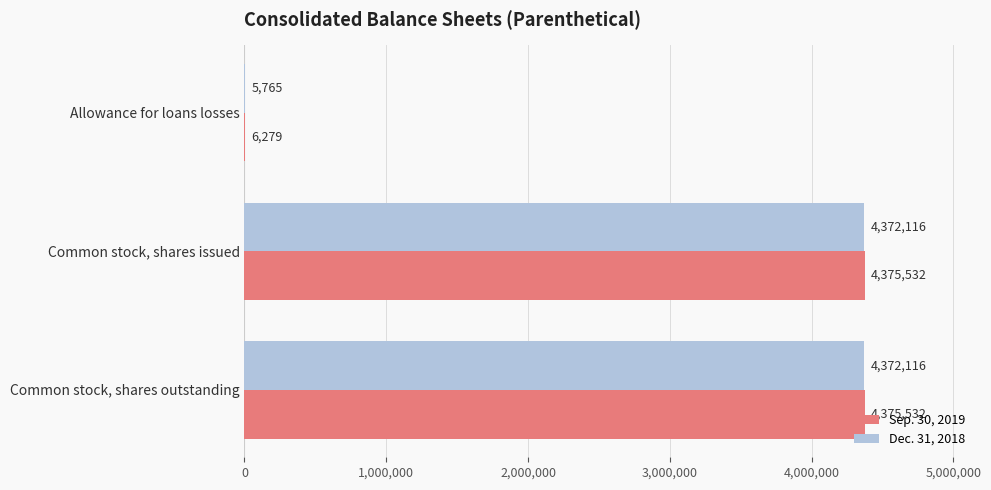

What is the sum of all Sep. 30, 2019 values?

8757343